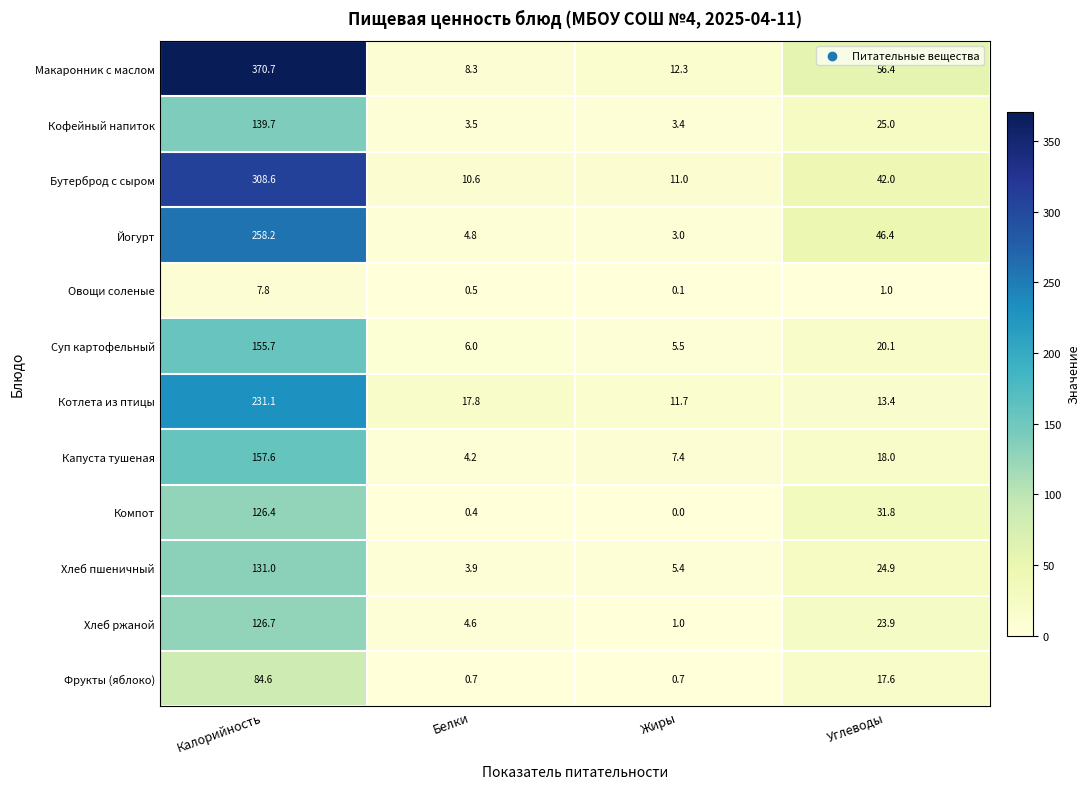

At which category is the sum across all series the highest?

Калорийность